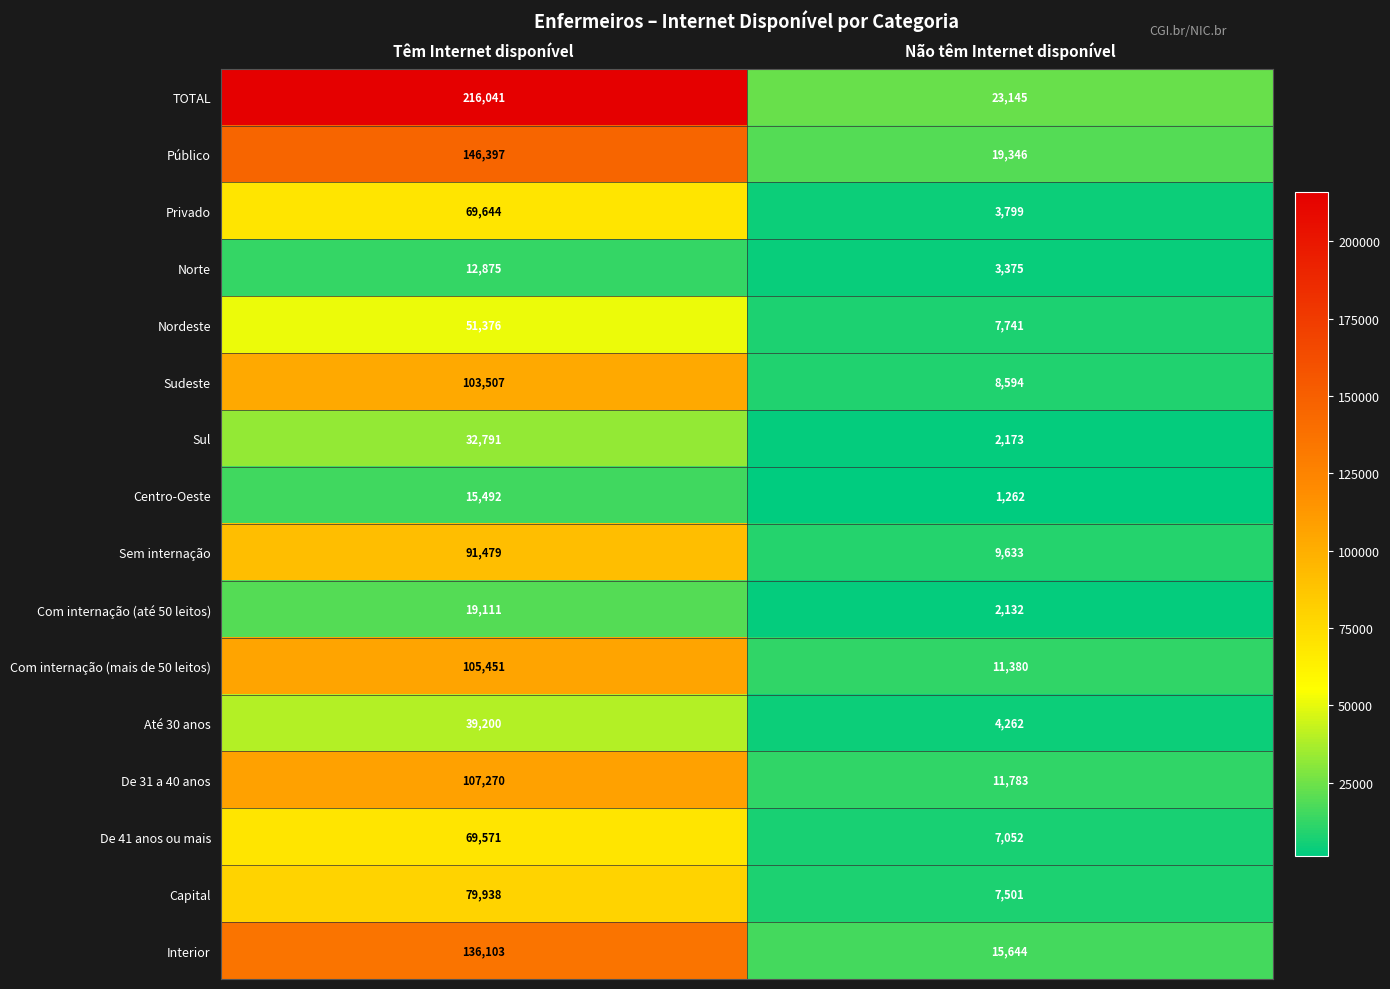

Which category has the lowest value across all series?

Não têm Internet disponível